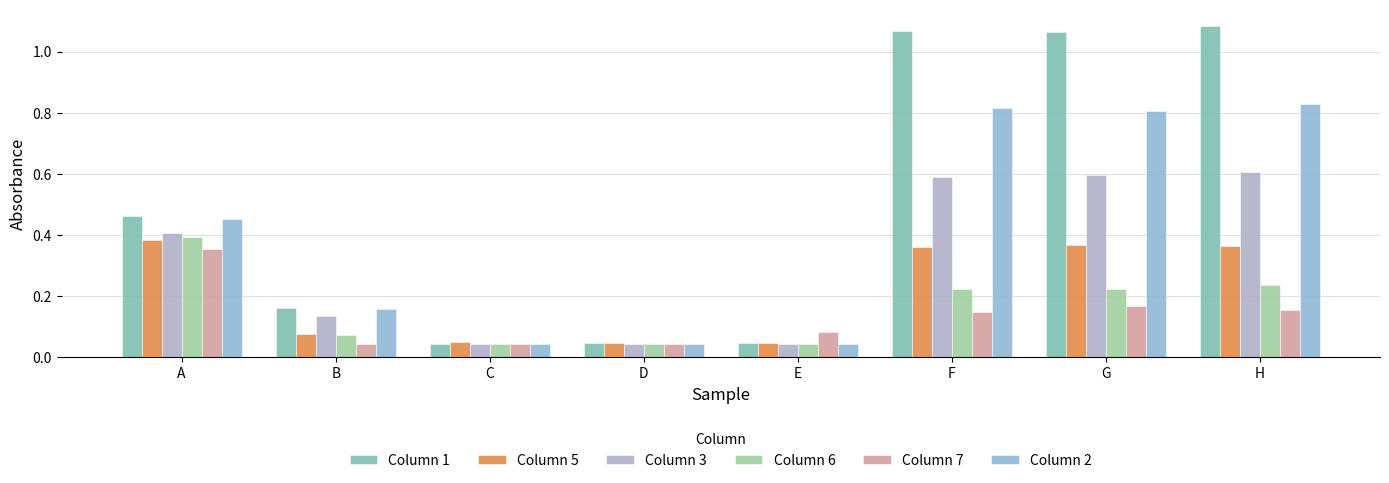

What is the value of the Column 5 bar at the 1st from the left?

0.4